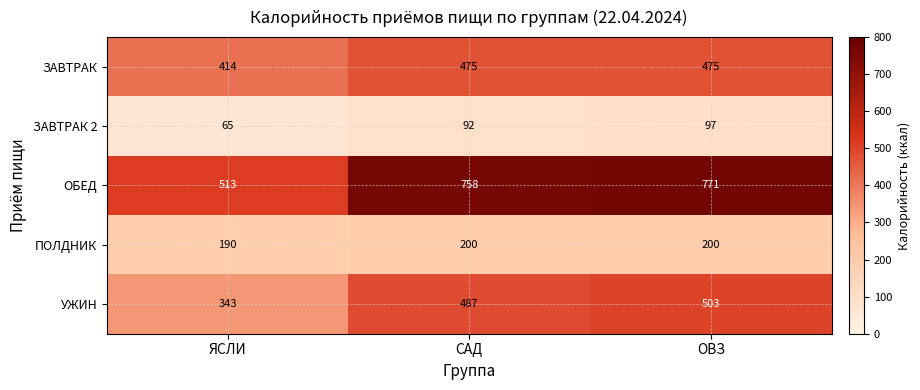

List the labels in order of ОБЕД value, smallest first.

ЯСЛИ, САД, ОВЗ